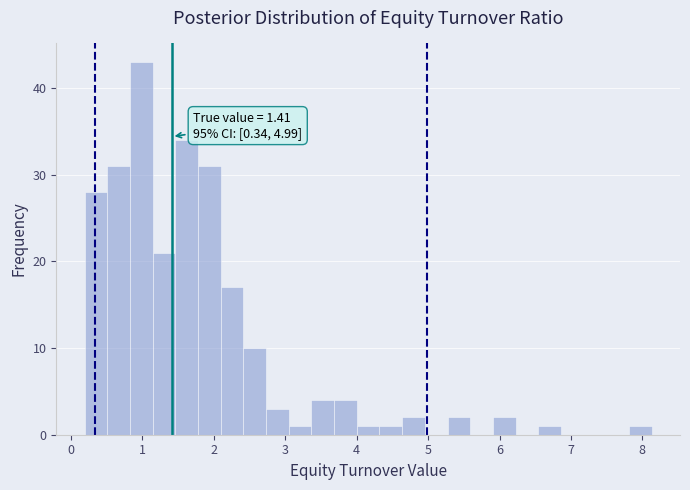

Around what value on the x-axis is the tallest bar? Give the approximate position of its centre, as read against the axis.

1.0